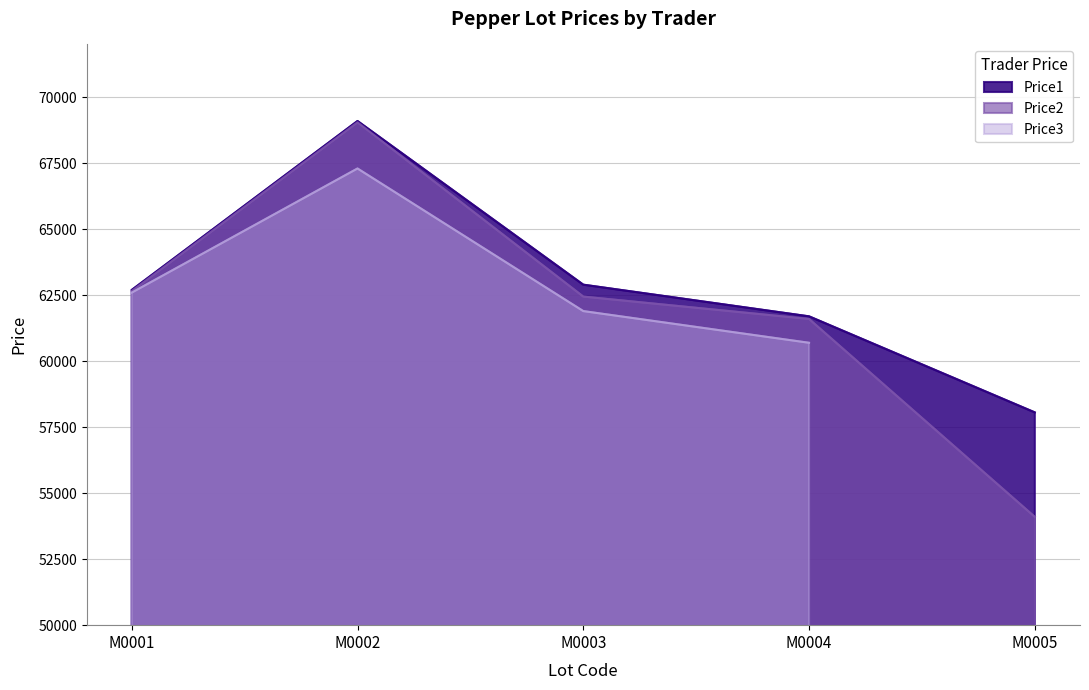

What is the minimum value for Price2?

54101